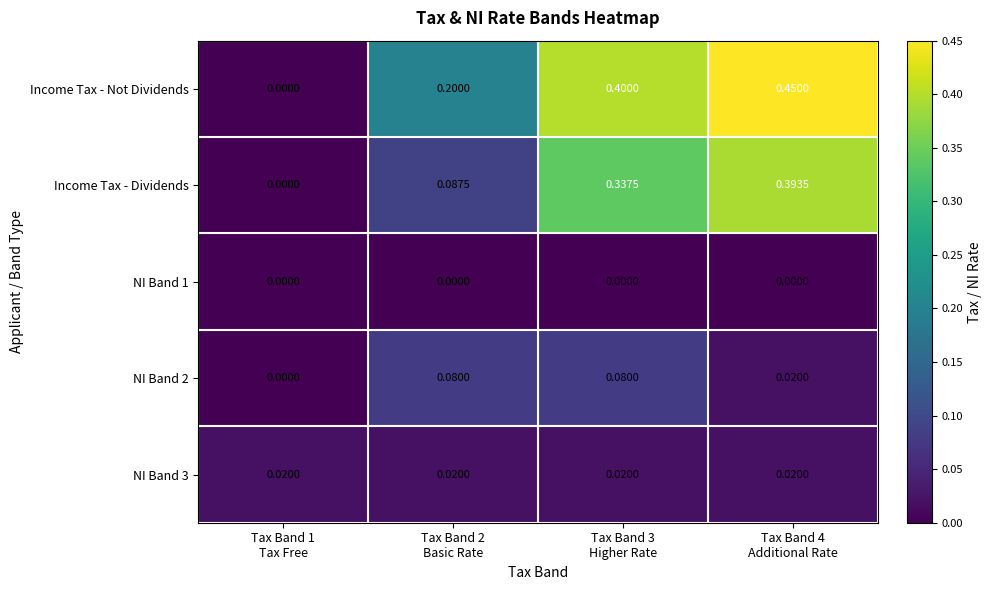

Which series has the largest range (max minus min)?

Income Tax - Not Dividends